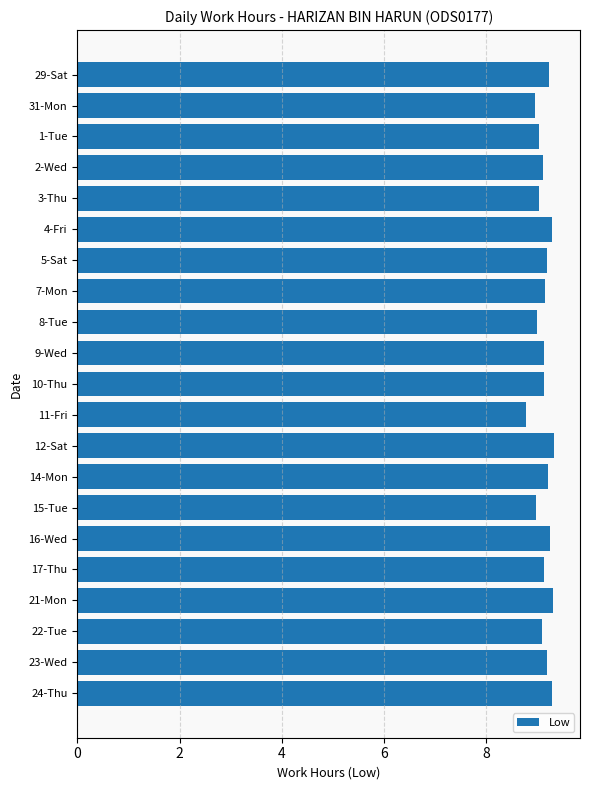

How many categories are shown in the chart?

21